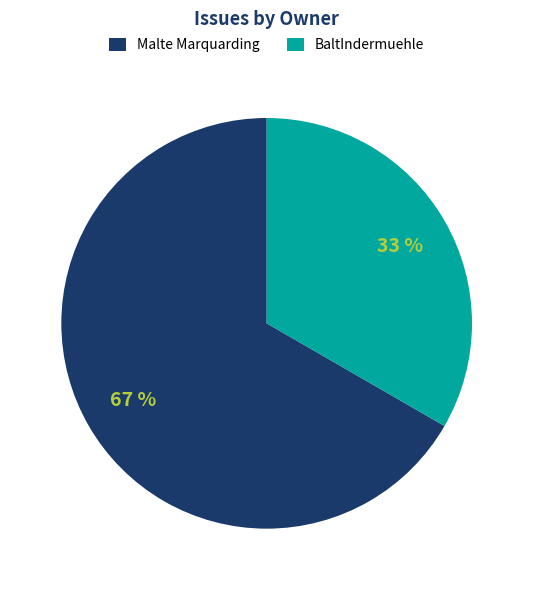

To the nearest percent, what portion does Malte Marquarding represent?

67%